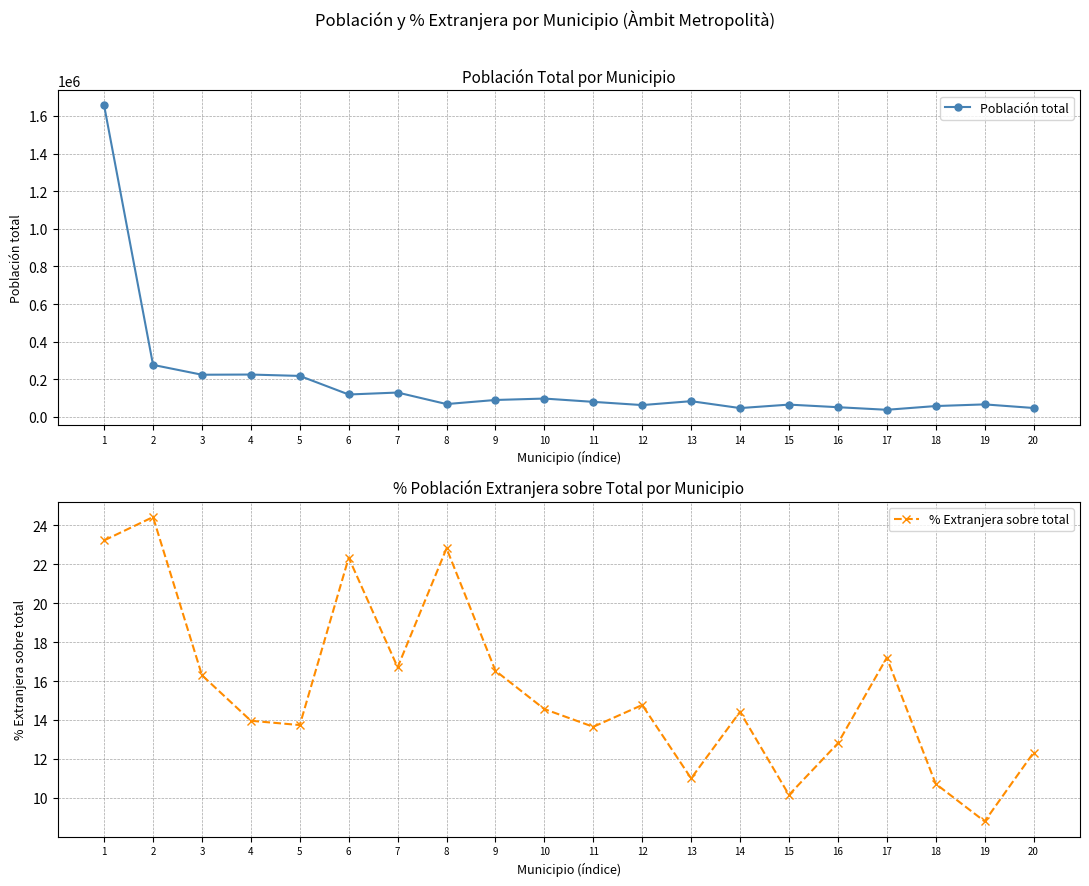

True or false: Población total and % Extranjera sobre total cross at least once.

False